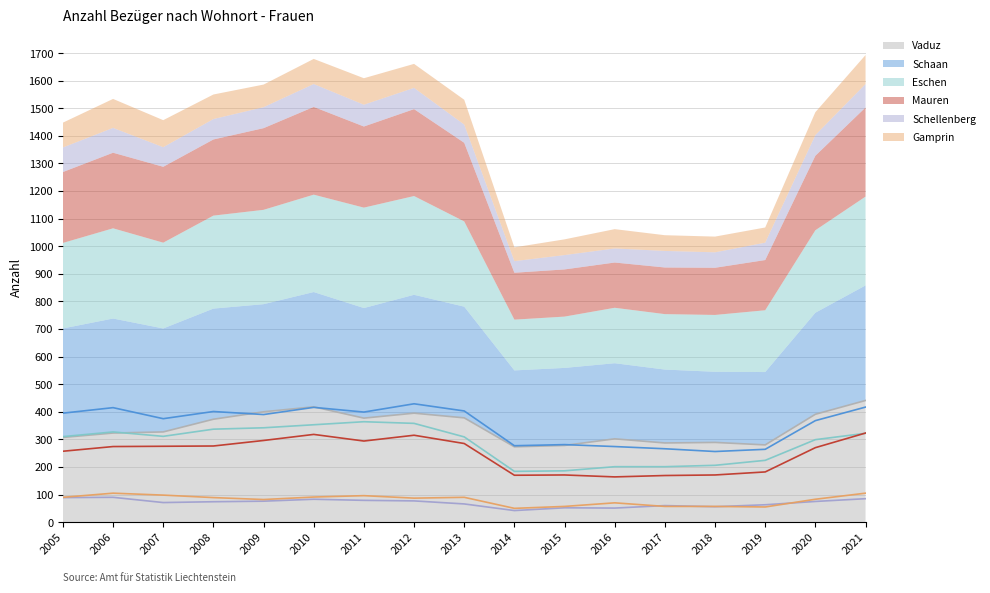

Reading left to right, transcribe all the data shown in this chart.

Vaduz: 2005=307	2006=323	2007=327	2008=373	2009=400	2010=418	2011=377	2012=395	2013=378	2014=273	2015=278	2016=302	2017=287	2018=289	2019=280	2020=391	2021=441
Schaan: 2005=395	2006=415	2007=375	2008=401	2009=390	2010=416	2011=399	2012=429	2013=403	2014=277	2015=281	2016=274	2017=266	2018=256	2019=264	2020=368	2021=417
Eschen: 2005=310	2006=327	2007=311	2008=337	2009=342	2010=353	2011=364	2012=358	2013=309	2014=184	2015=186	2016=201	2017=201	2018=206	2019=224	2020=299	2021=322
Mauren: 2005=257	2006=274	2007=275	2008=276	2009=296	2010=318	2011=294	2012=315	2013=285	2014=170	2015=171	2016=164	2017=169	2018=171	2019=182	2020=270	2021=323
Schellenberg: 2005=89	2006=90	2007=71	2008=74	2009=76	2010=83	2011=79	2012=77	2013=66	2014=42	2015=52	2016=51	2017=60	2018=56	2019=63	2020=75	2021=85
Gamprin: 2005=90	2006=105	2007=98	2008=89	2009=82	2010=91	2011=96	2012=87	2013=90	2014=50	2015=57	2016=70	2017=57	2018=57	2019=55	2020=83	2021=105